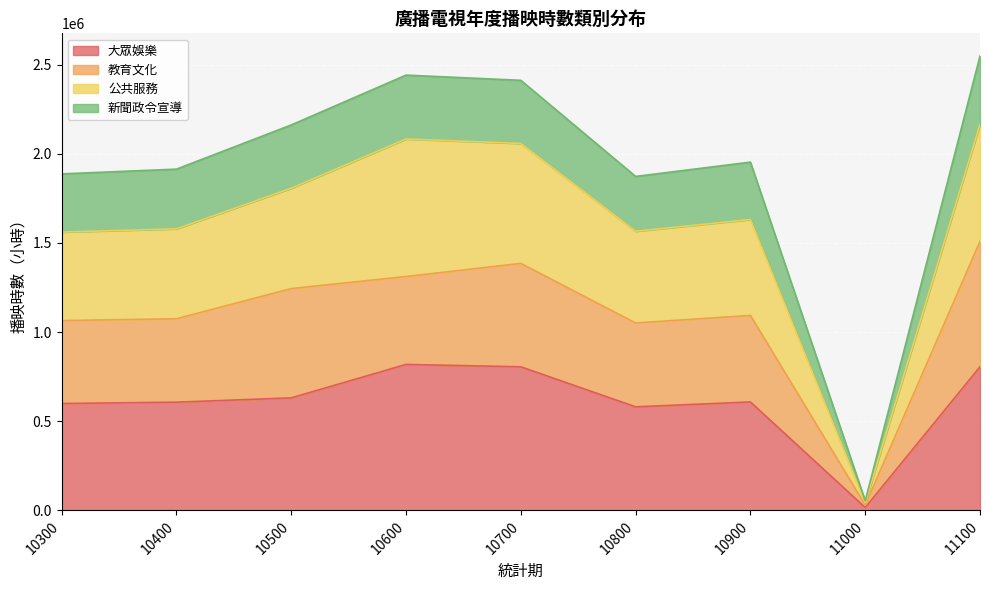

How many lines are shown in the chart?

4